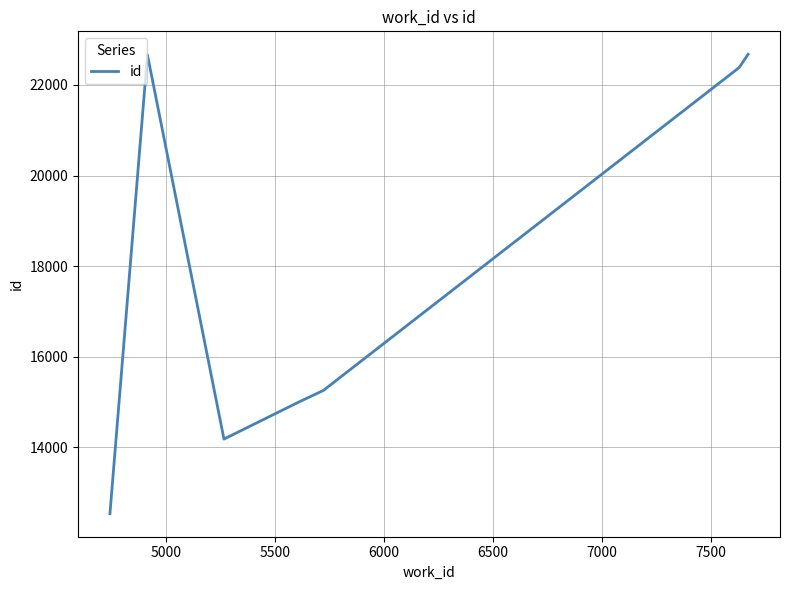

What is the difference between the maximum and second lowest values?

8502